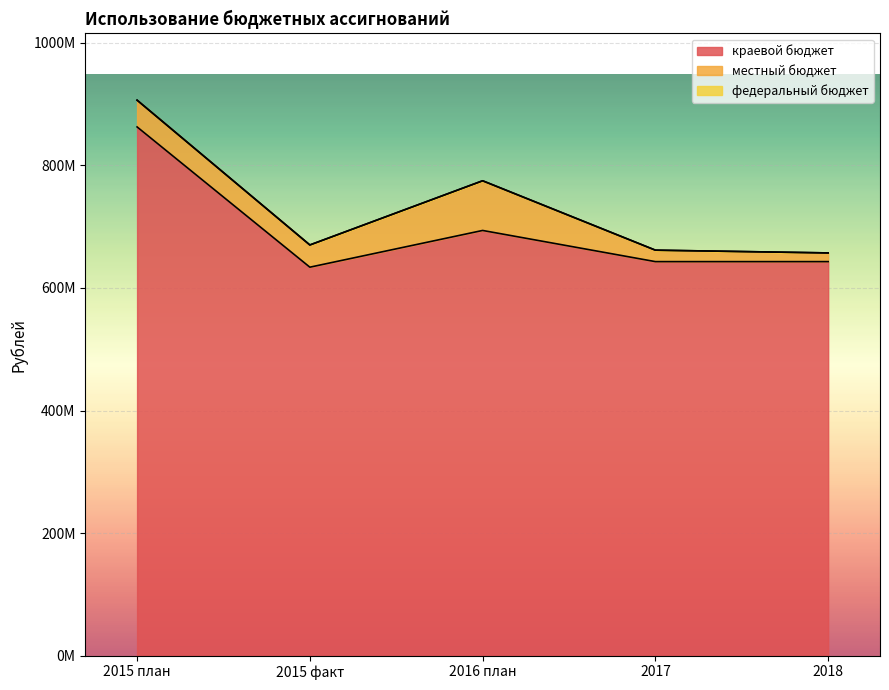

The краевой бюджет series shows 365913393.3 at 2016 план. True or false?

False